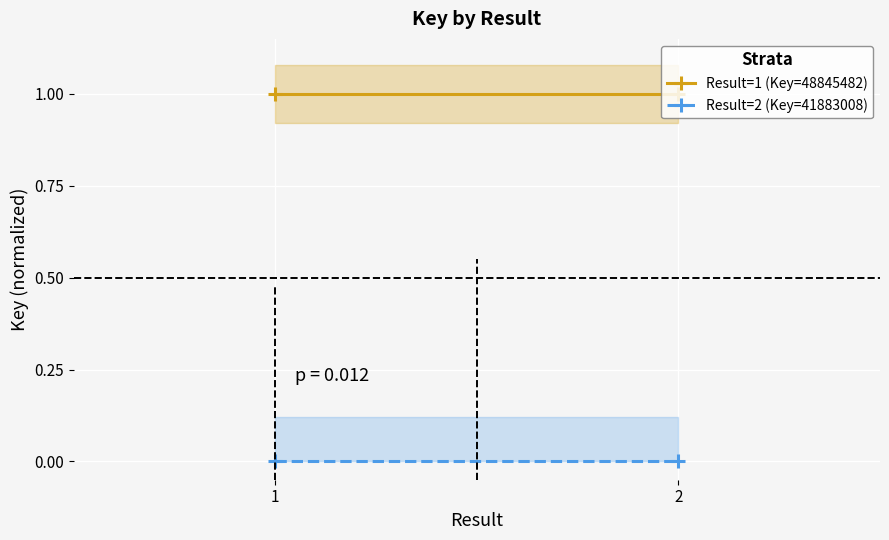

Between 1 and 2, which is larger?

1